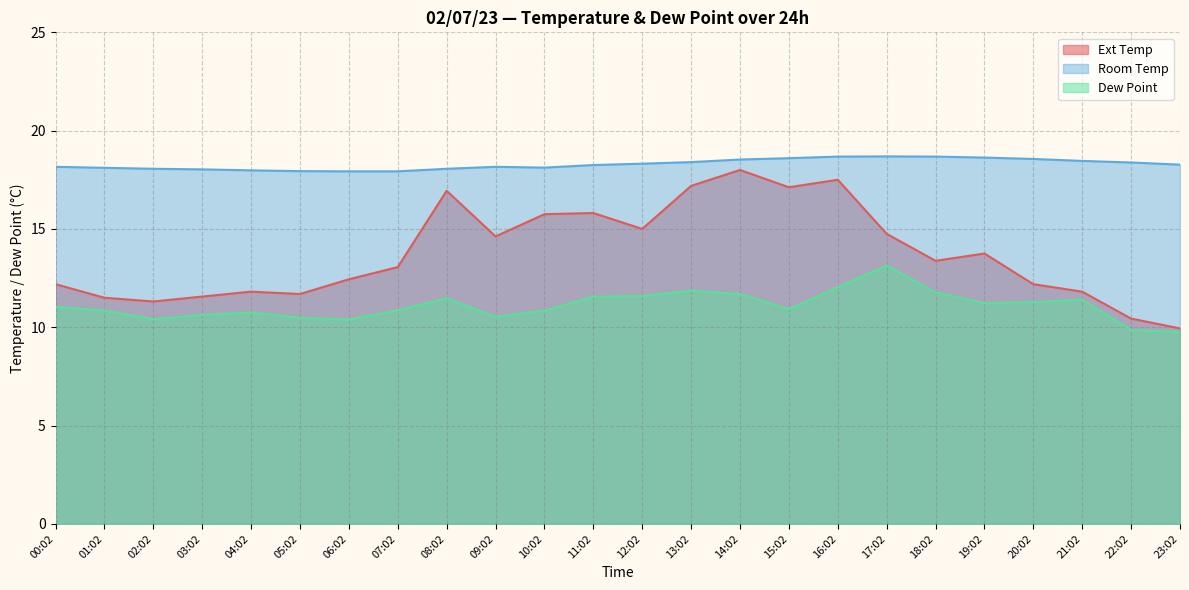

Is it true that Room Temp equals 26.5 at 05:02?

False